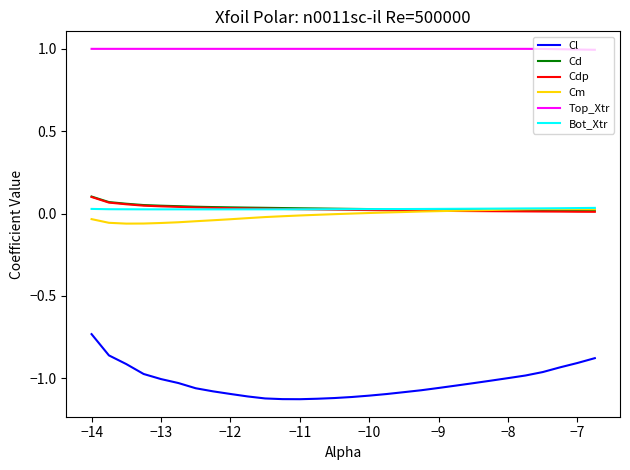

Which series has the widest spread of values?

Cl